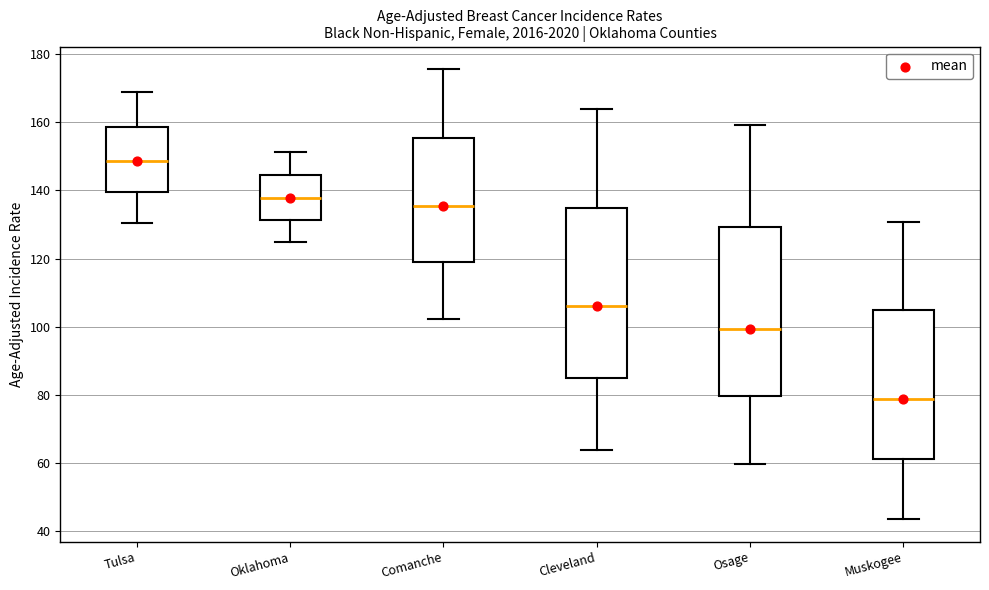

Which box's median line is the lowest?

Muskogee